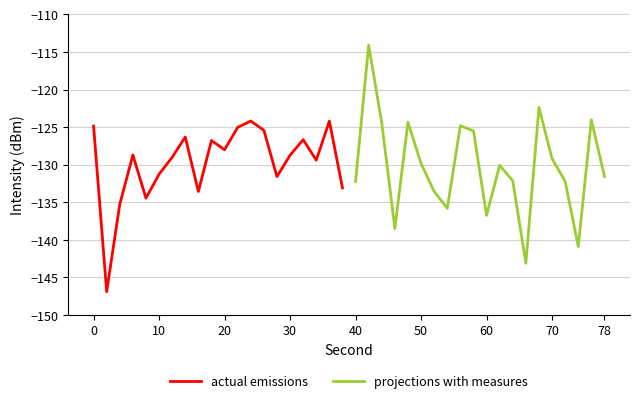

What is the lowest value of the actual emissions series?

-146.9